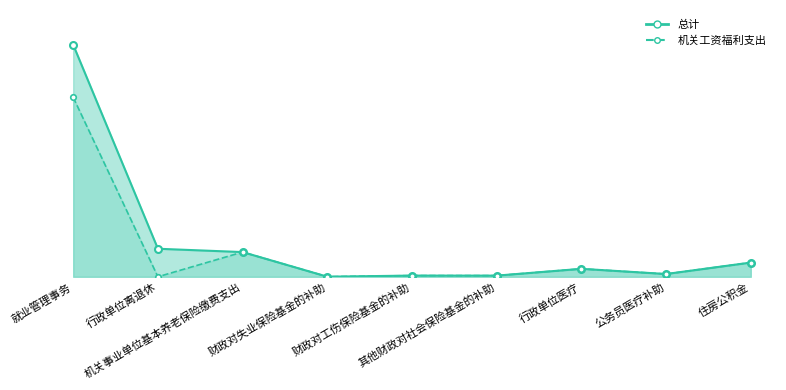

What is the total value across all series at 住房公积金?

14.7